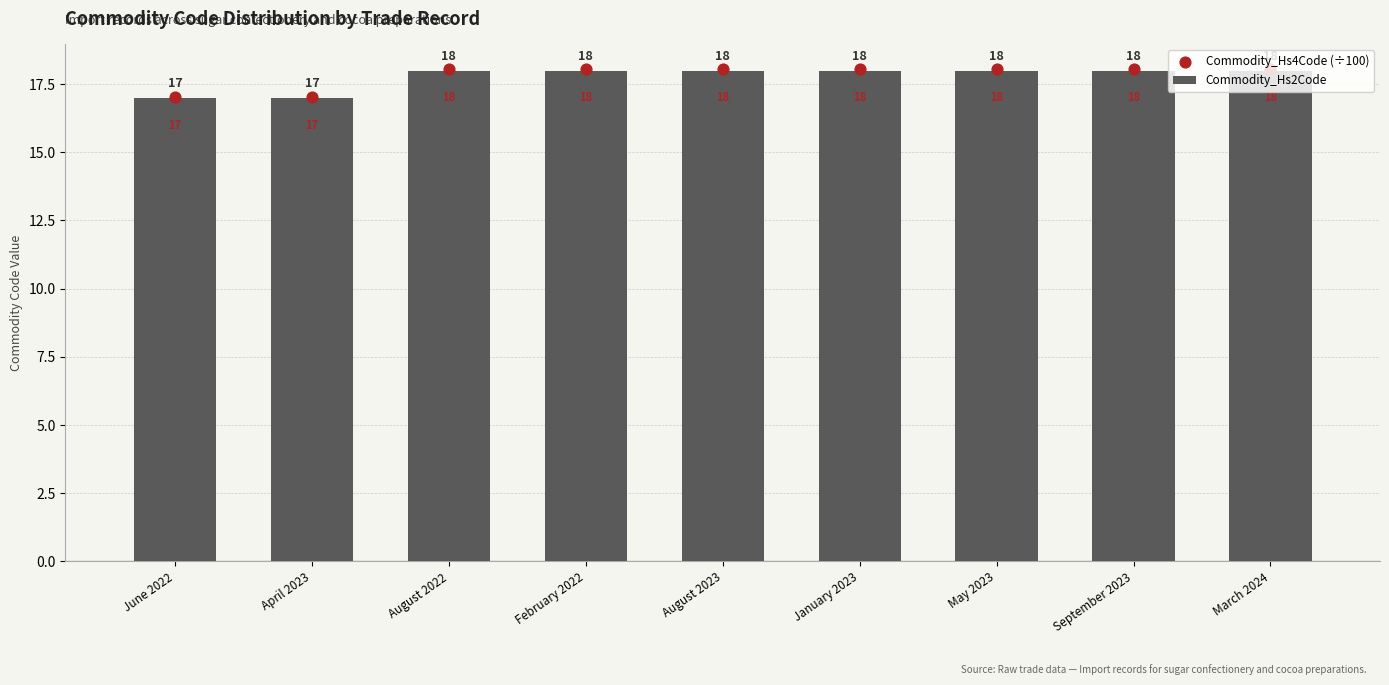

Which series has the widest spread of Y values?

Commodity_Hs4Code (÷100)